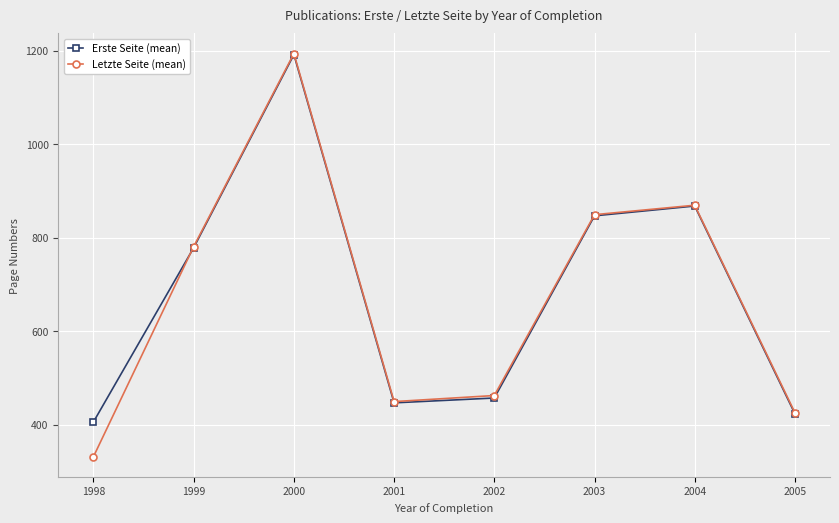

What is the average value of the Erste Seite (mean) series?

677.3